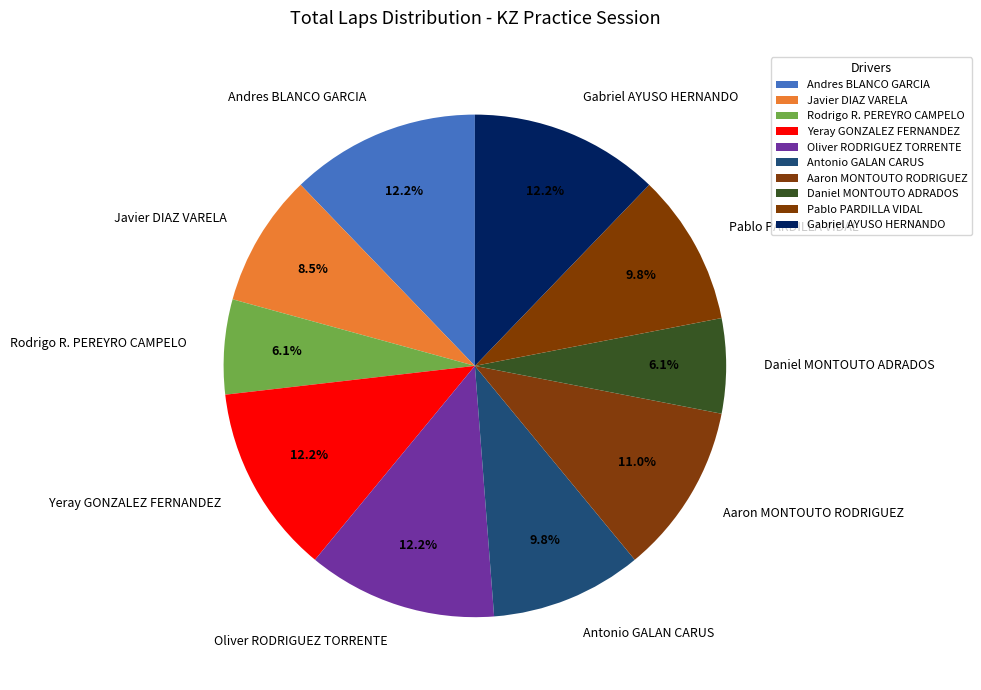

Is Oliver RODRIGUEZ TORRENTE the majority of the pie?

No